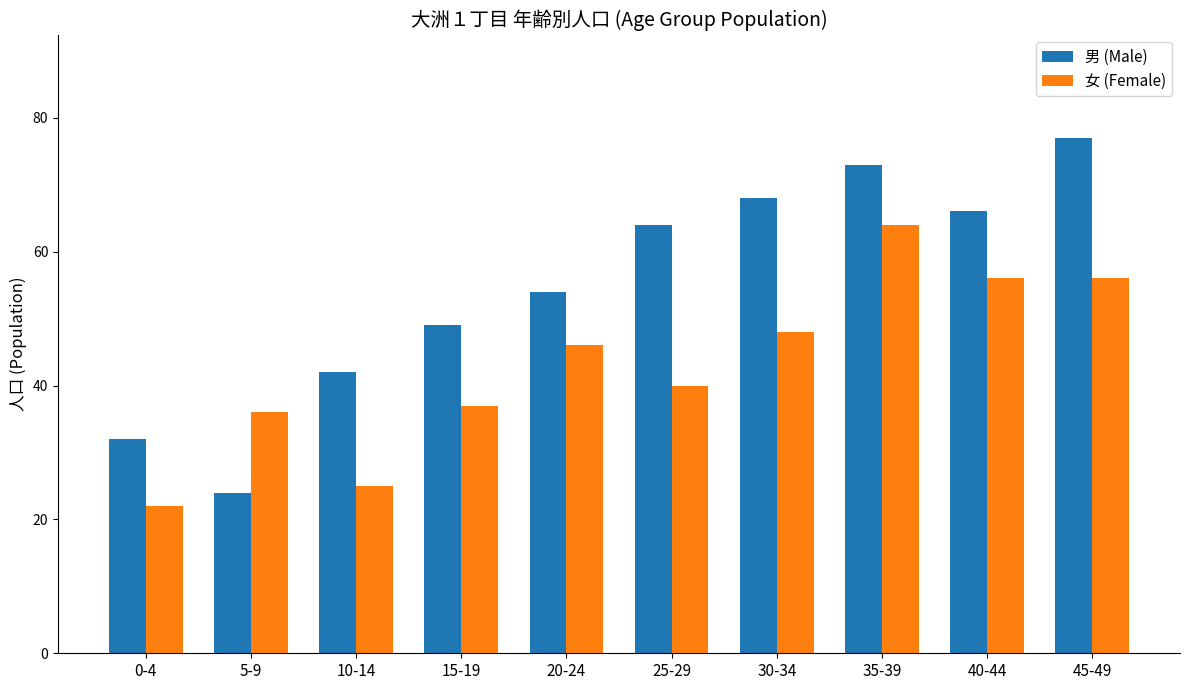

At which category is the sum across all series the highest?

35-39